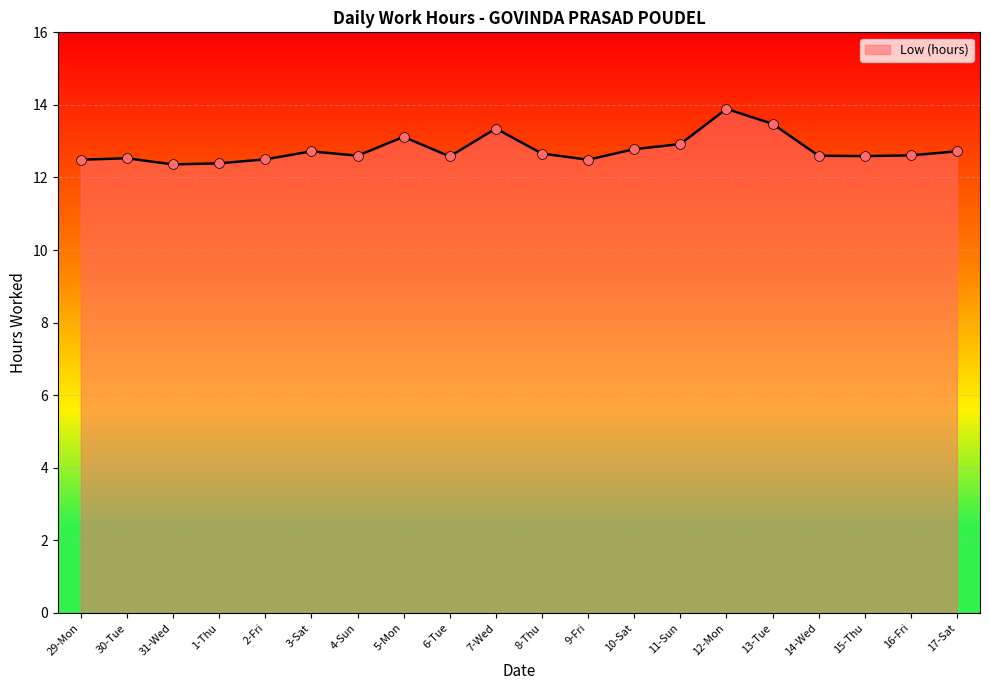

Approximately how many times larger is the value at 10-Sat compared to 2-Fri?

1.0